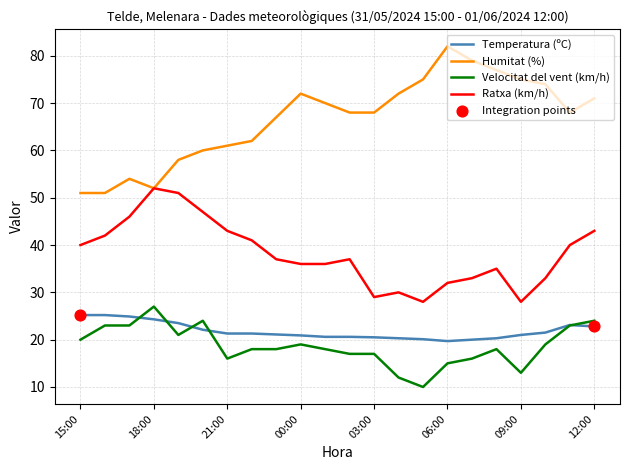

Which series has the widest spread of values?

Humitat (%)